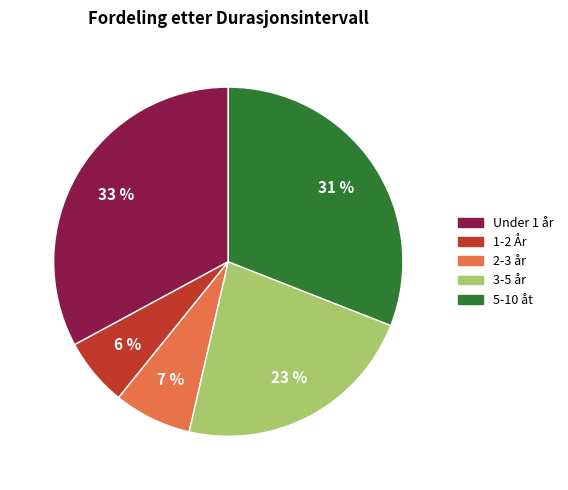

What percentage is the 5-10 åt slice, to the nearest percent?

31%